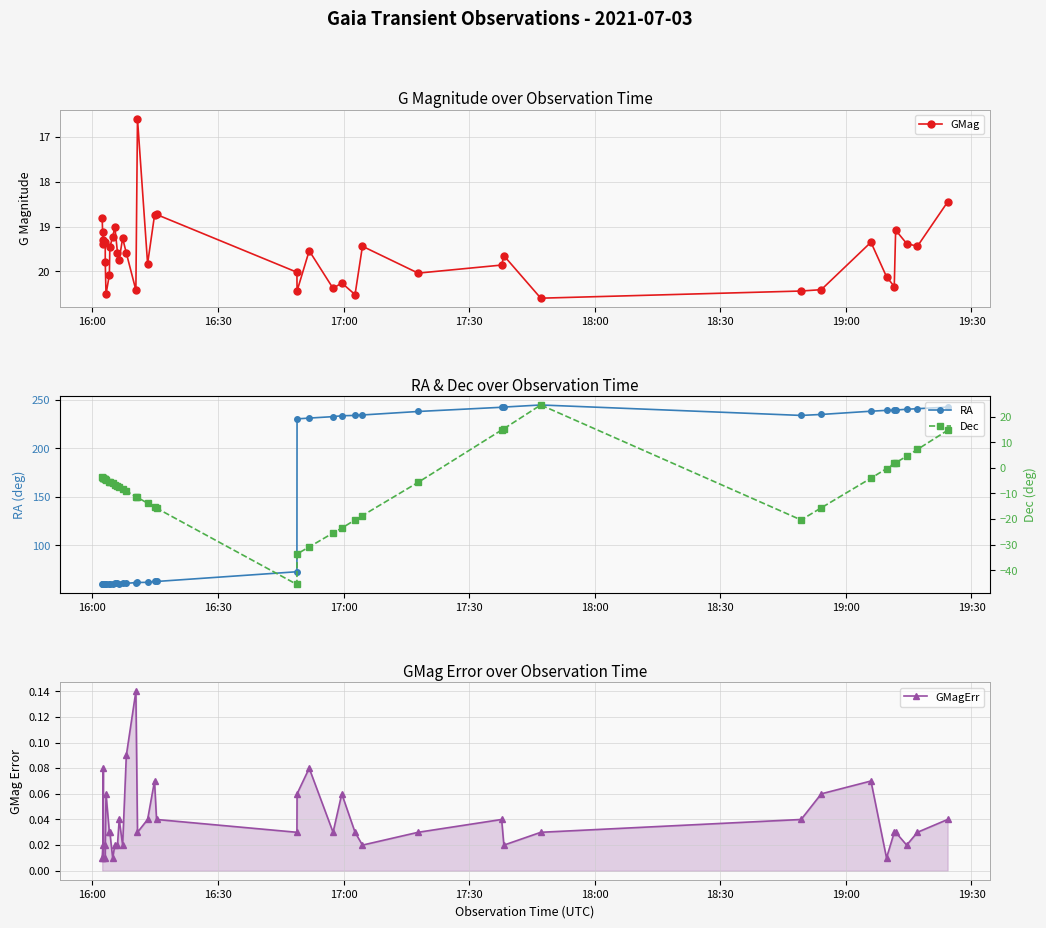

How many lines are shown in the chart?

4